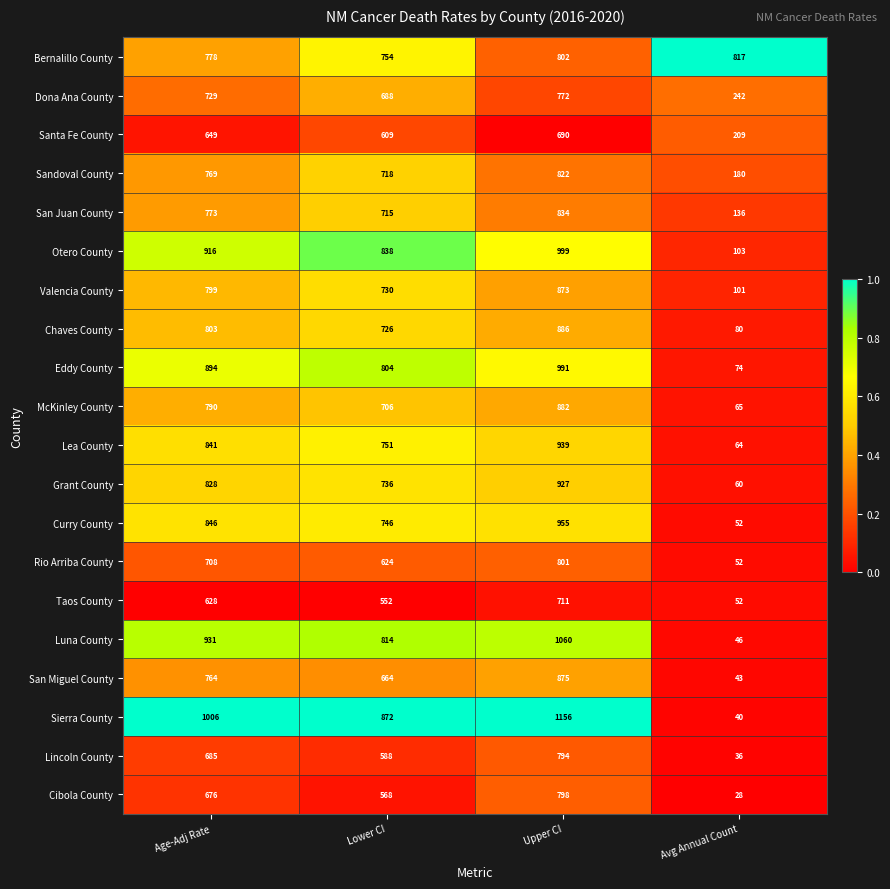

Between Upper CI and Avg Annual Count, which series saw the biggest shift?

Sierra County